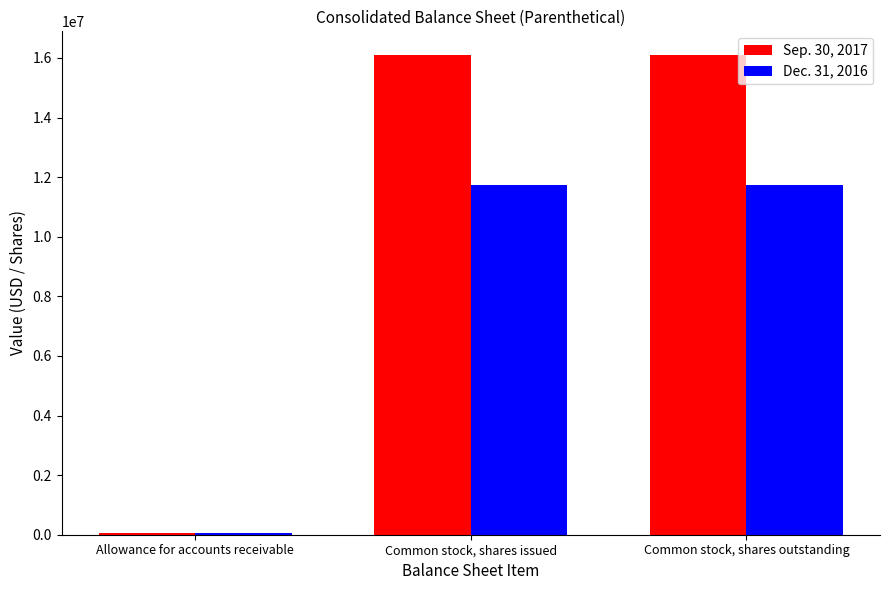

Reading right to left, transcribe all the data shown in this chart.

Sep. 30, 2017: Common stock, shares outstanding=16088621	Common stock, shares issued=16088621	Allowance for accounts receivable=47829
Dec. 31, 2016: Common stock, shares outstanding=11742834	Common stock, shares issued=11742834	Allowance for accounts receivable=47829